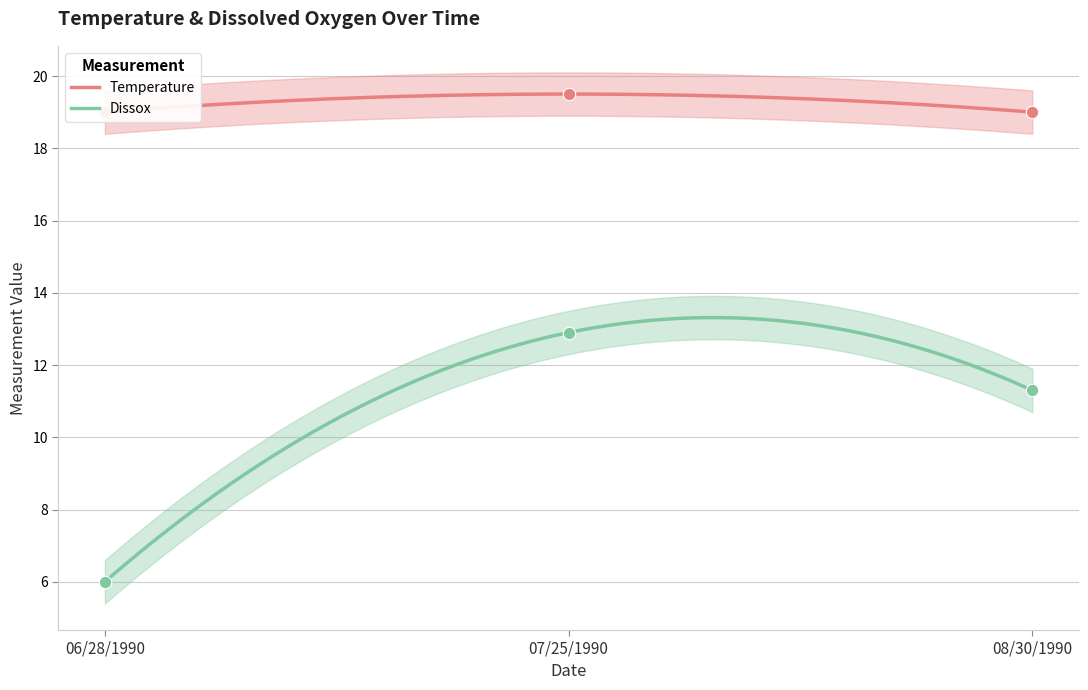

At how many categories does at least one series exceed 18?

3